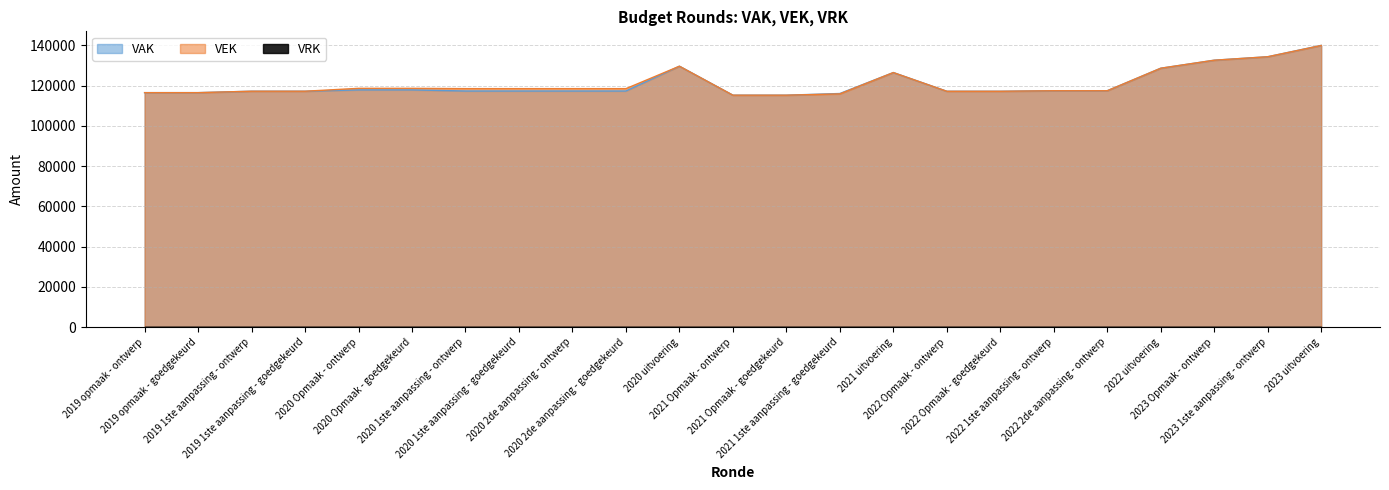

Reading left to right, what are all the values shown in this chart?

VAK: 116463	116463	117168	117168	117829	117829	117281	117281	117281	117281	129590	115200	115200	116035	126441	117141	117141	117407	117407	128591	132569	134292	139919
VEK: 116463	116463	117168	117168	118603	118603	118455	118455	118455	118455	129590	115200	115200	115840	126441	117141	117141	117407	117407	128591	132569	134292	139889